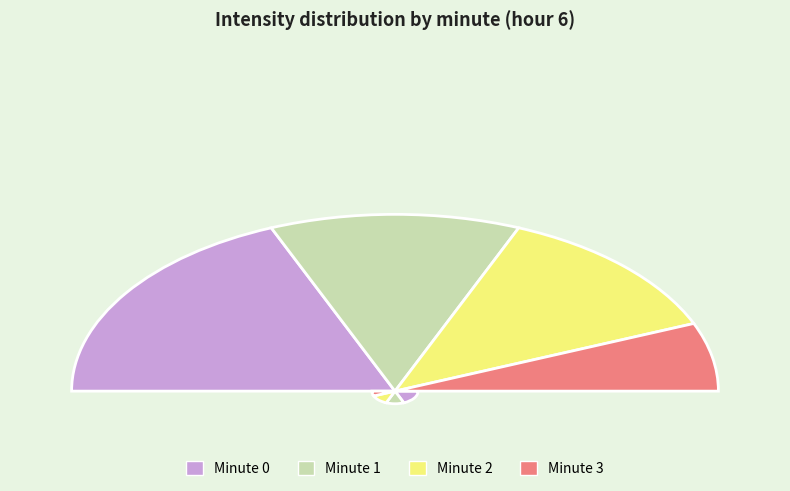

What portion of the pie excludes 20?

70.0%